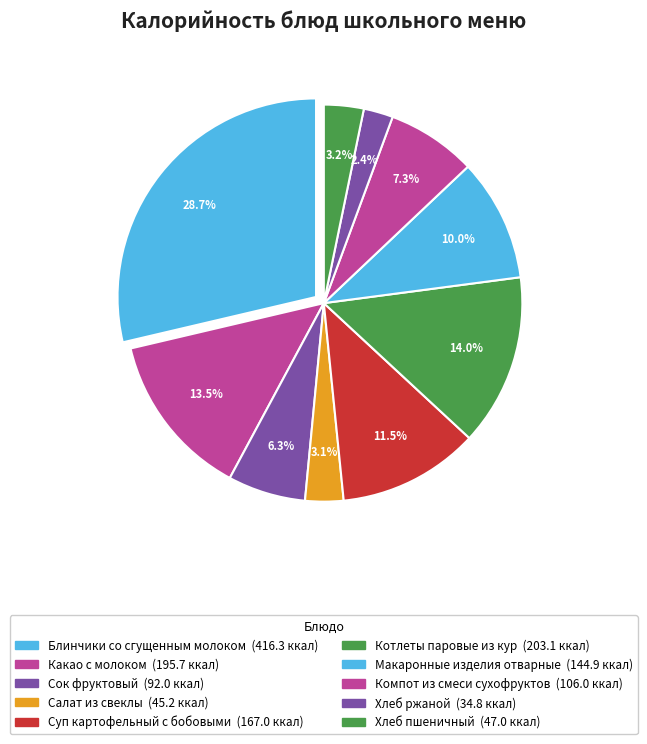

How many slices are in this pie chart?

10